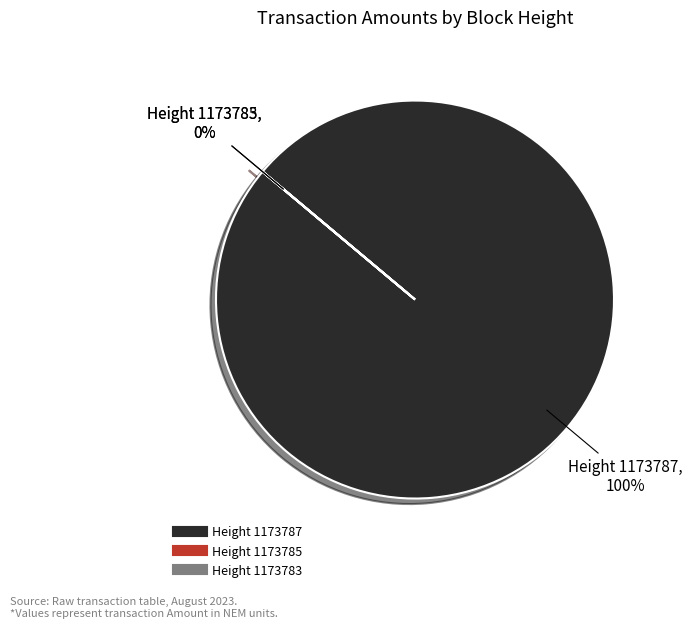

Which category has the biggest portion of the pie?

Height 1173787